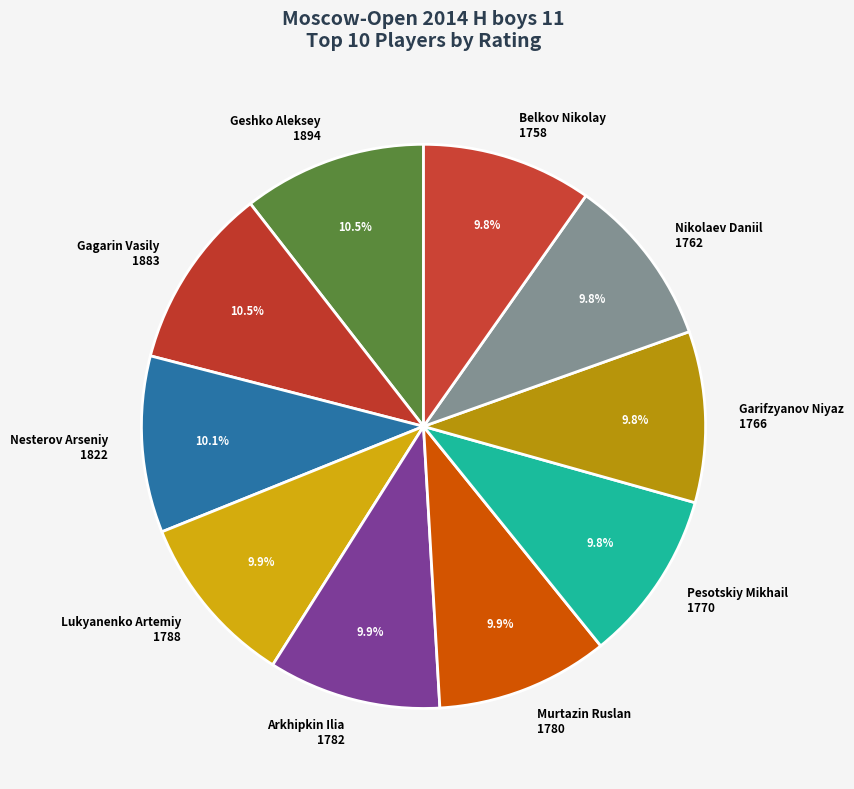

Count the number of slices in the pie.

10